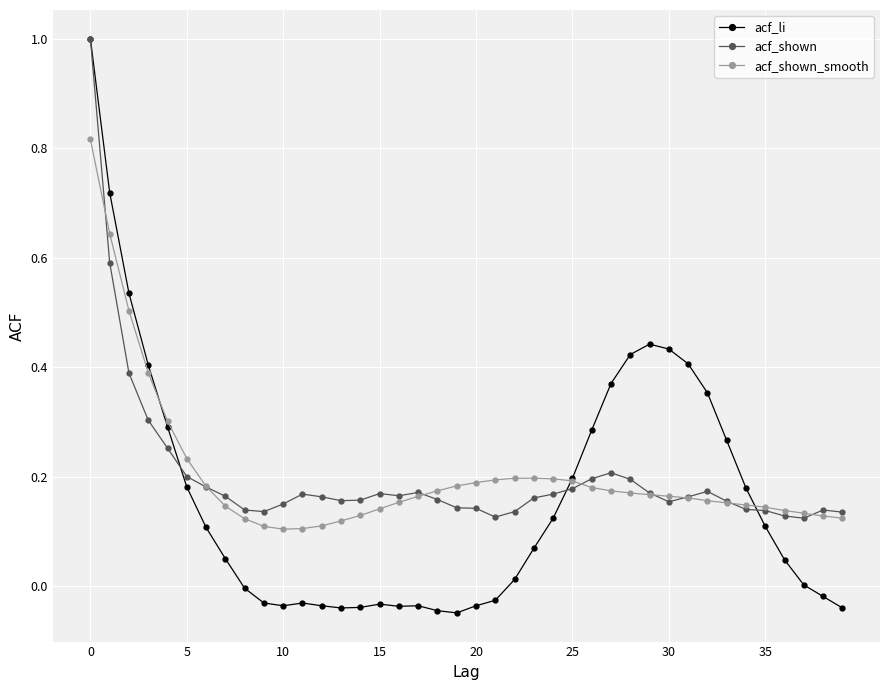

True or false: acf_li has more than 2 interior local peaks.

True